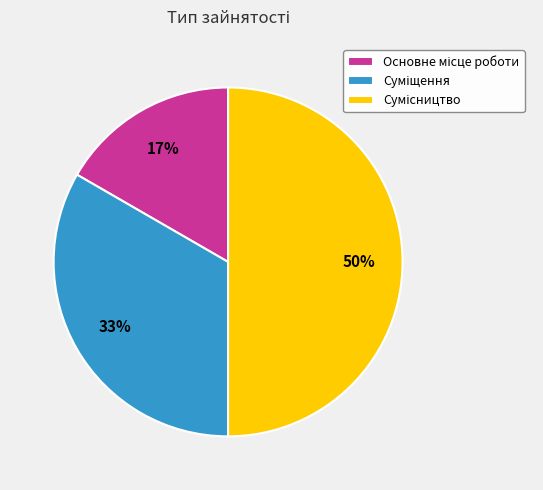

To the nearest percent, what is the difference between the largest and smallest slice percentages?

33%